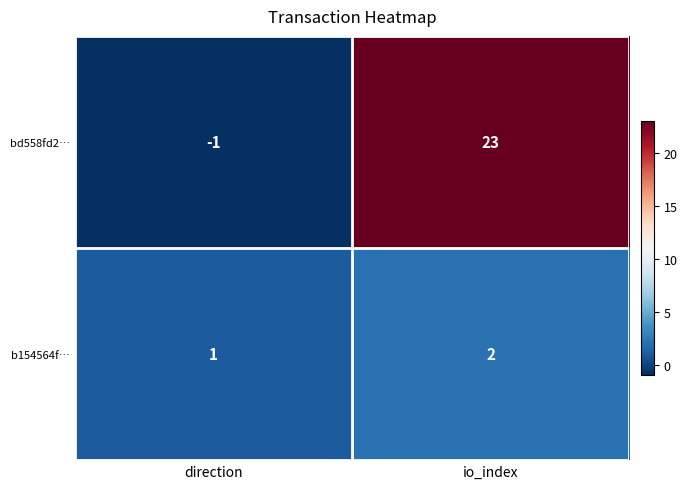

What is the sum of the bd558fd2… values at io_index and direction?

22